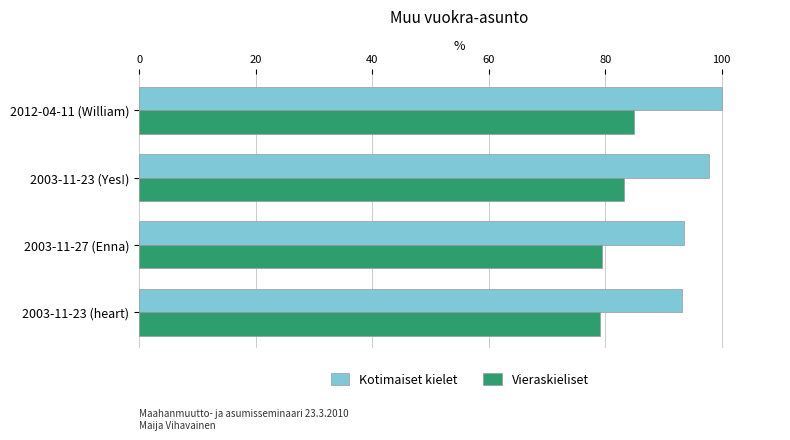

What is the total value across all series at 2003-11-23 (heart)?

172.2